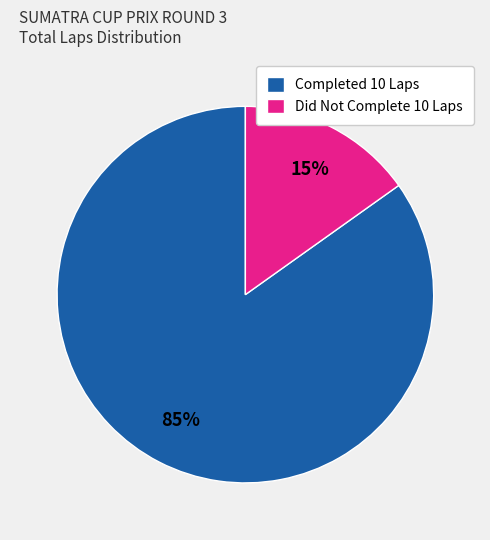

Which category has the biggest portion of the pie?

Completed 10 Laps